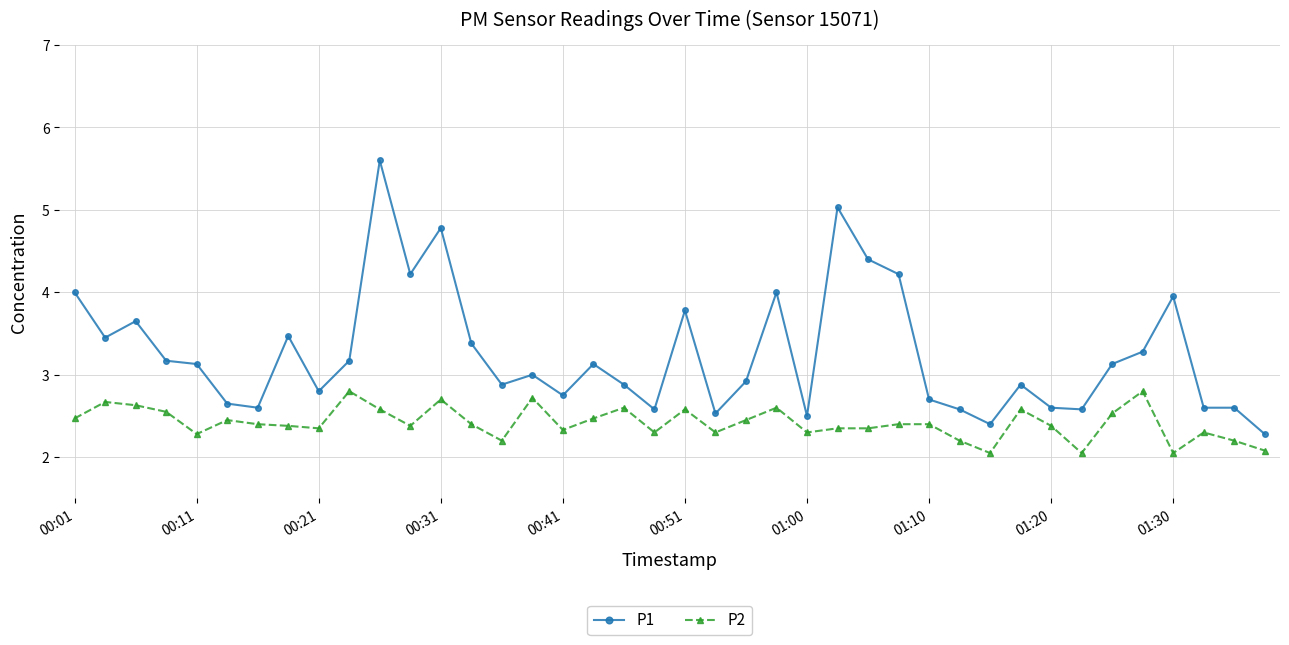

Which series has the largest total across all categories?

P1